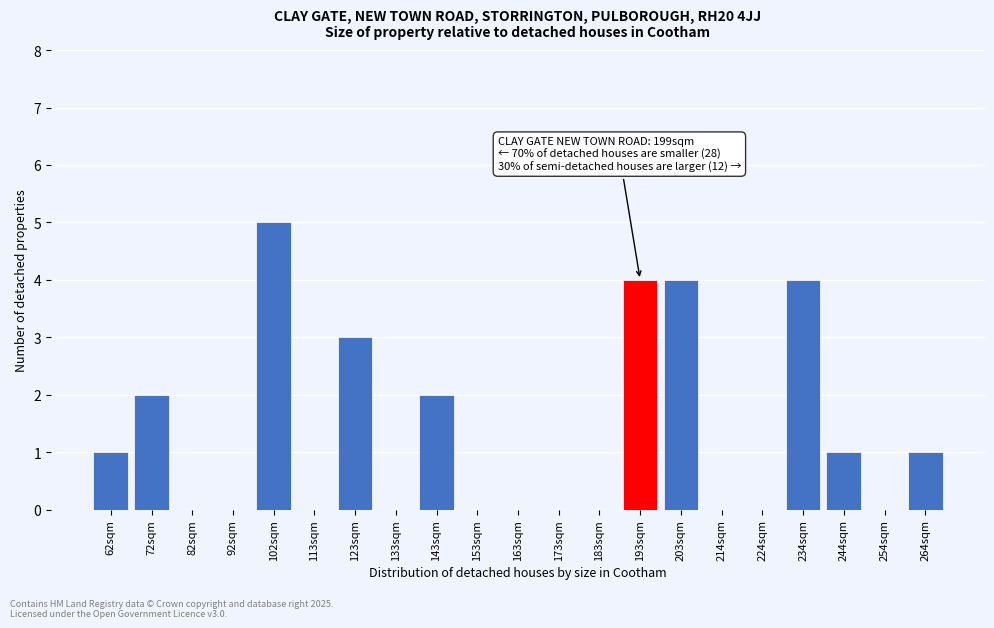

Reading left to right, list all the values displayed in this chart.

62sqm=1	72sqm=2	82sqm=0	92sqm=0	102sqm=5	113sqm=0	123sqm=3	133sqm=0	143sqm=2	153sqm=0	163sqm=0	173sqm=0	183sqm=0	193sqm=4	203sqm=4	214sqm=0	224sqm=0	234sqm=4	244sqm=1	254sqm=0	264sqm=1